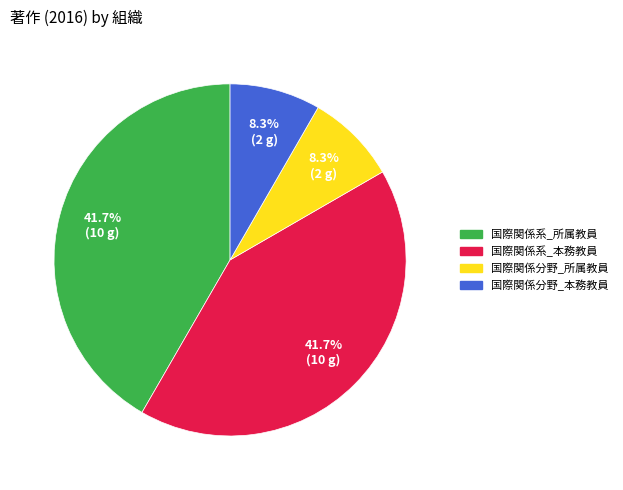

How many segments does this pie chart have?

4